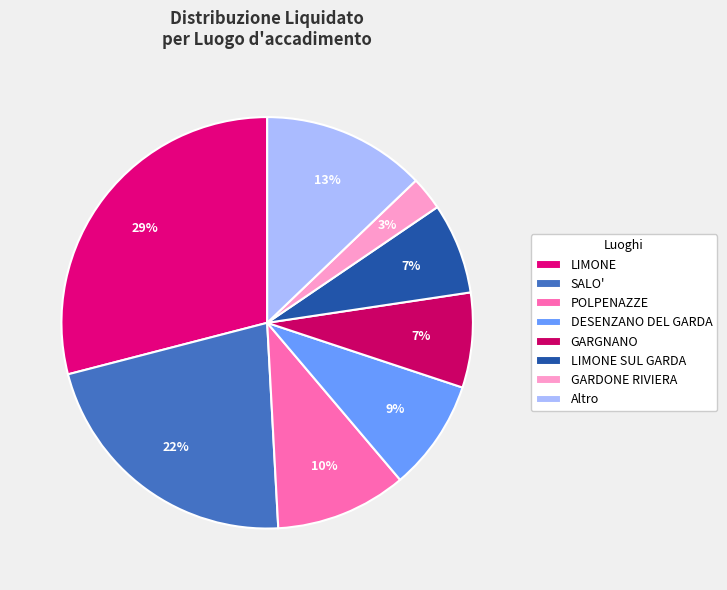

Which slice is the smallest?

GARDONE RIVIERA